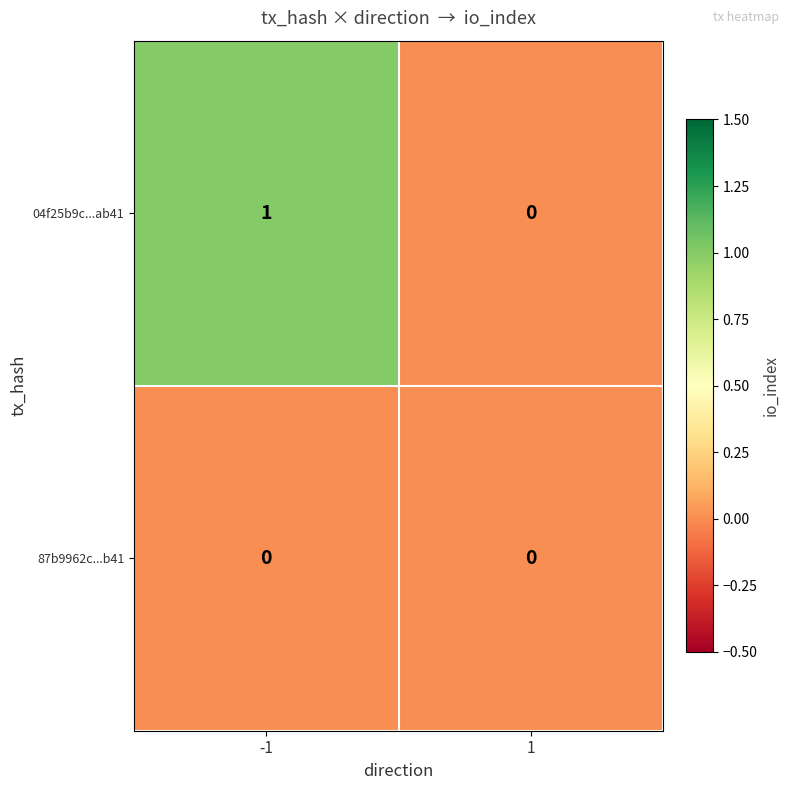

True or false: 87b9962c...b41 has a value of 0 at -1.

True